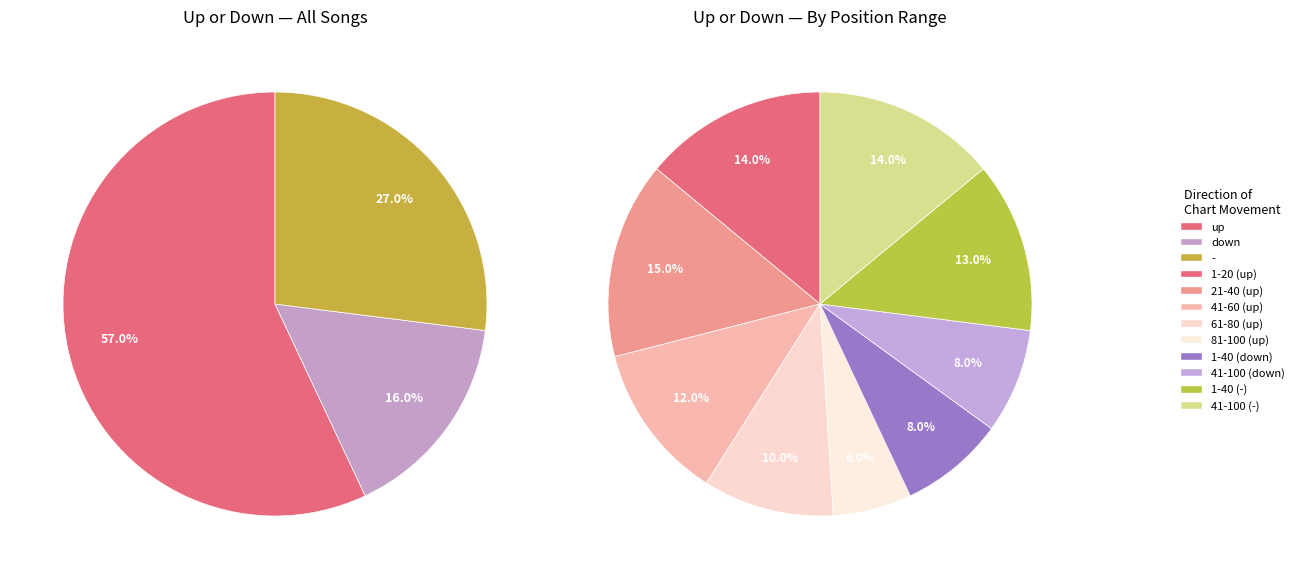

To the nearest percent, what is the difference between the largest and smallest slice percentages?

41%